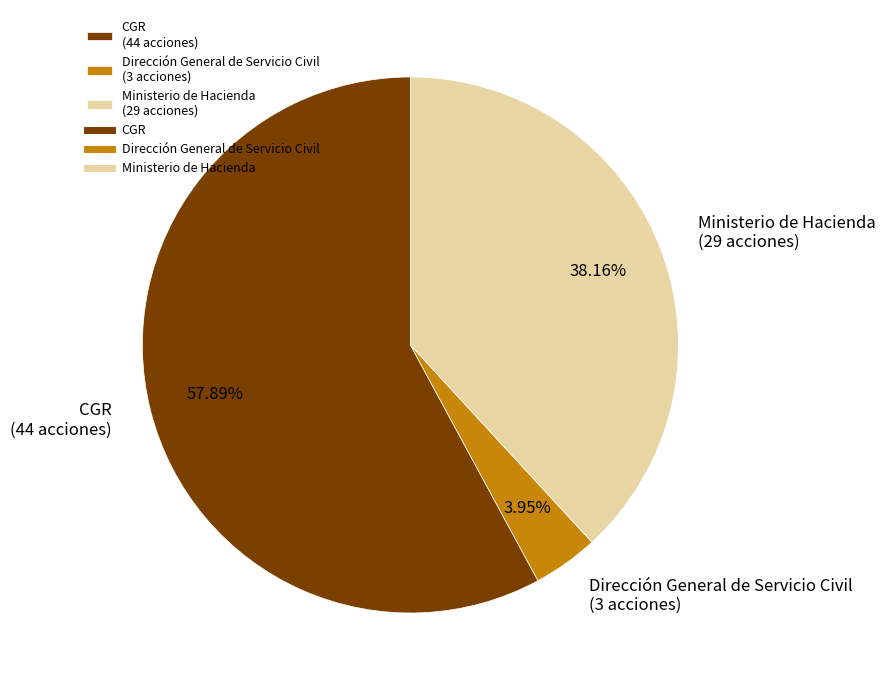

Does Dirección General de Servicio Civil account for over 50% of the chart?

No